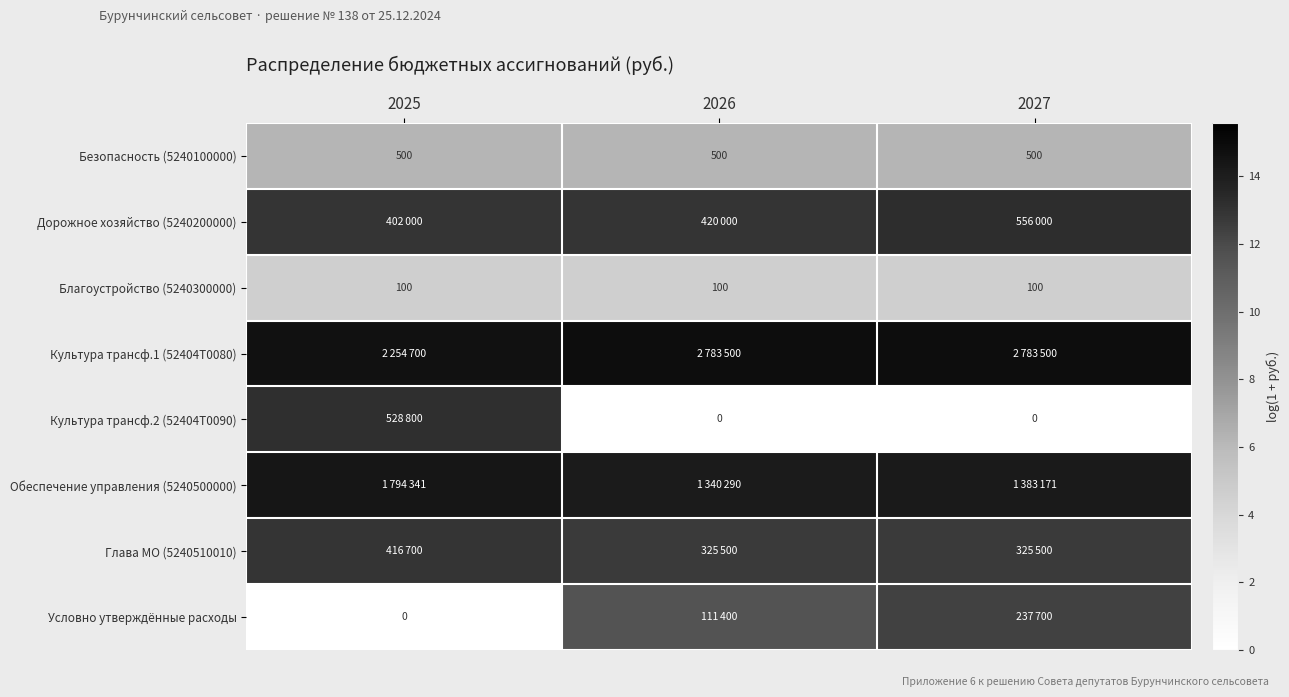

At which label does Условно утверждённые расходы reach its minimum?

2025